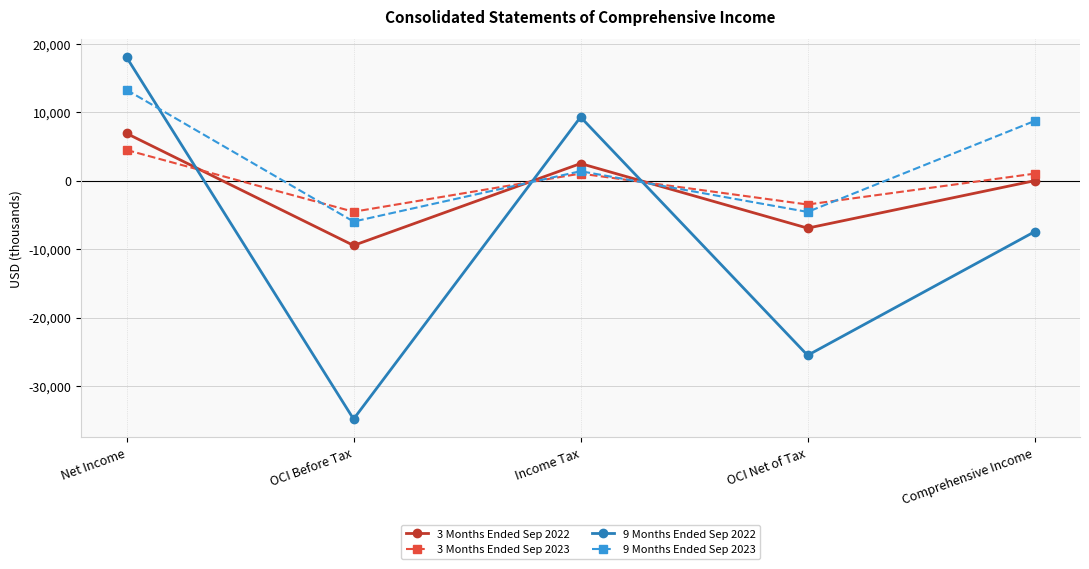

What are all the series names shown in the legend?

3 Months Ended Sep 2022, 3 Months Ended Sep 2023, 9 Months Ended Sep 2022, 9 Months Ended Sep 2023